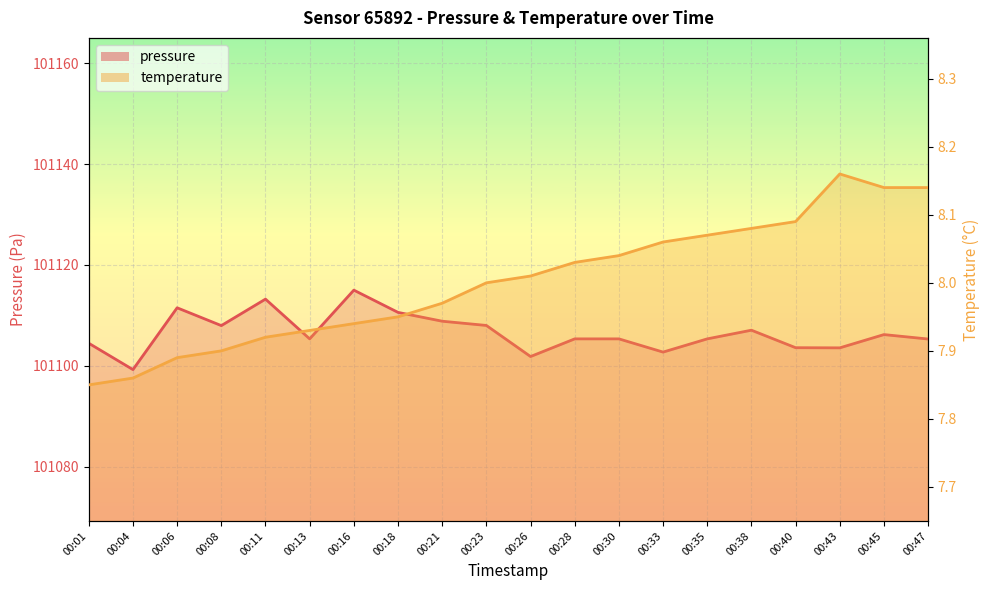

Between 00:26 and 00:01, which is larger?

00:01